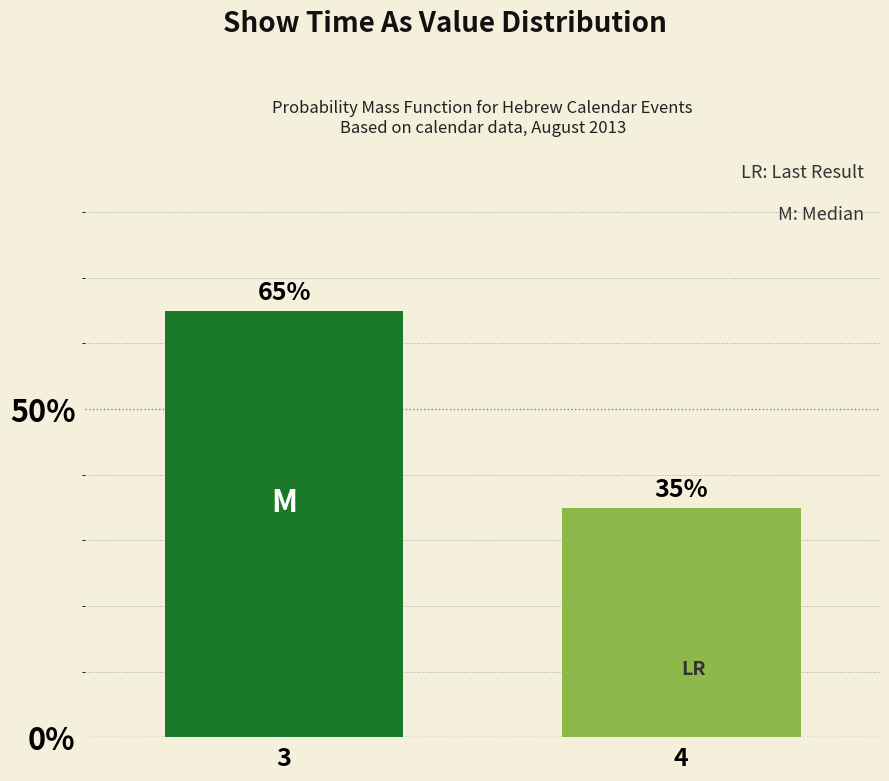

Reading left to right, extract all data points from this chart.

65	35